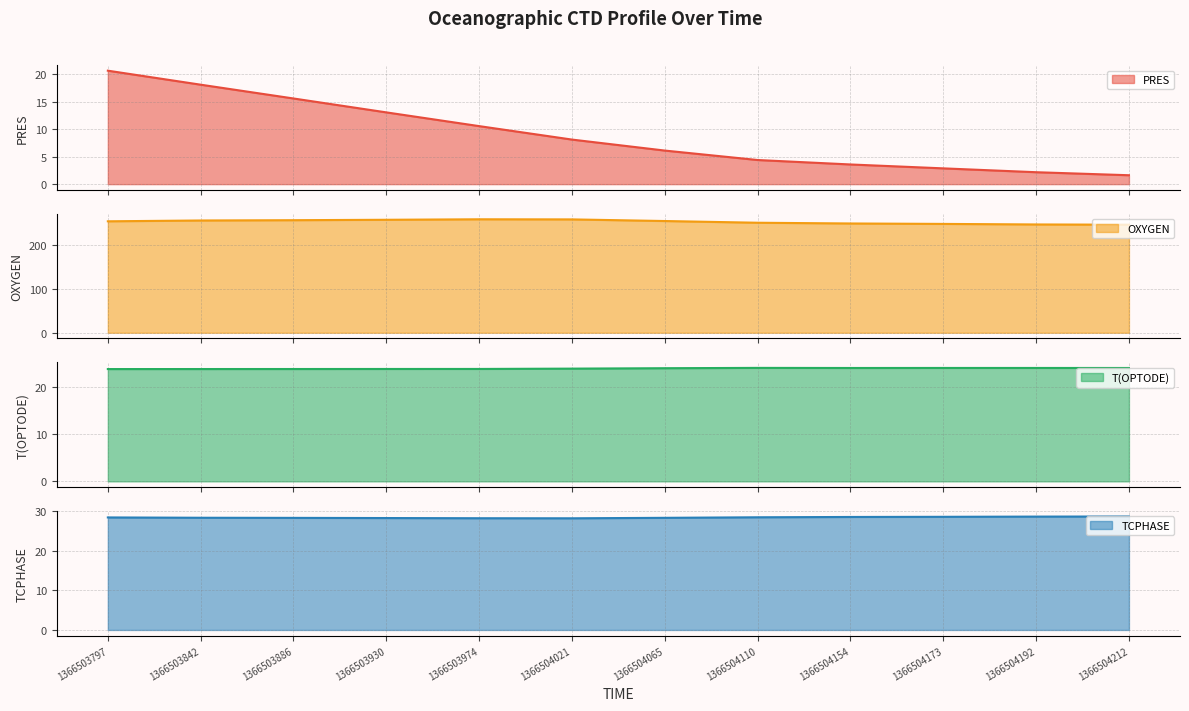

At 1366504021, list the series in order from largest to smallest.

OXYGEN, TCPHASE, T(OPTODE), PRES